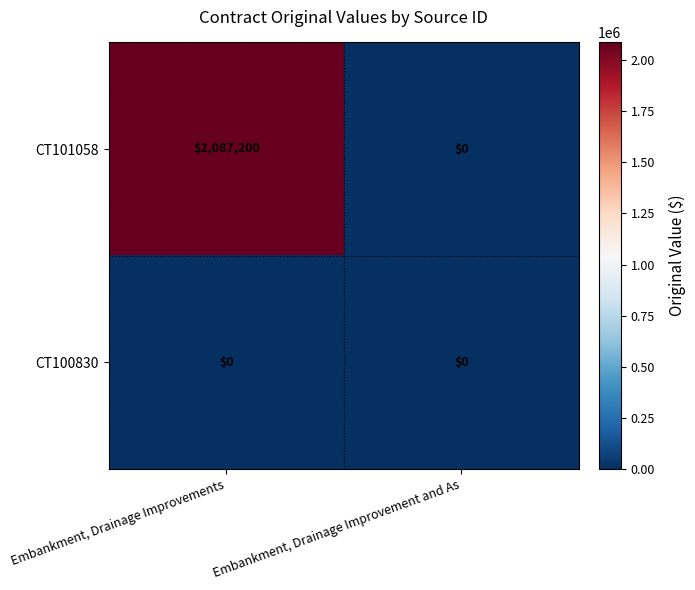

The value of CT101058 at Embankment, Drainage Improvements is 2087200. True or false?

True